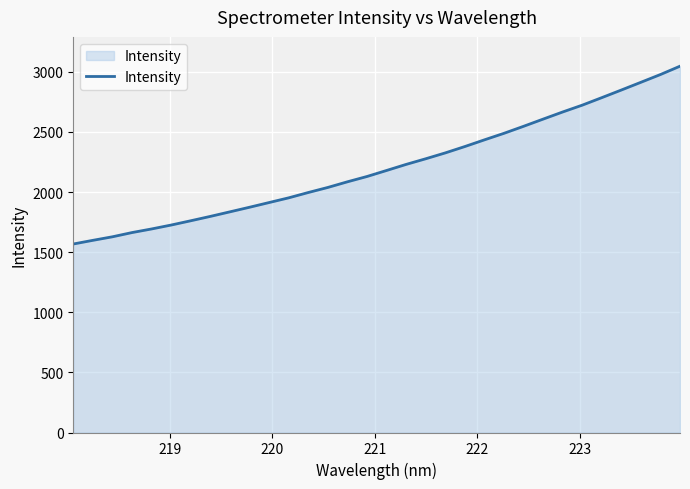

What is the difference between the maximum and minimum values?

1478.7